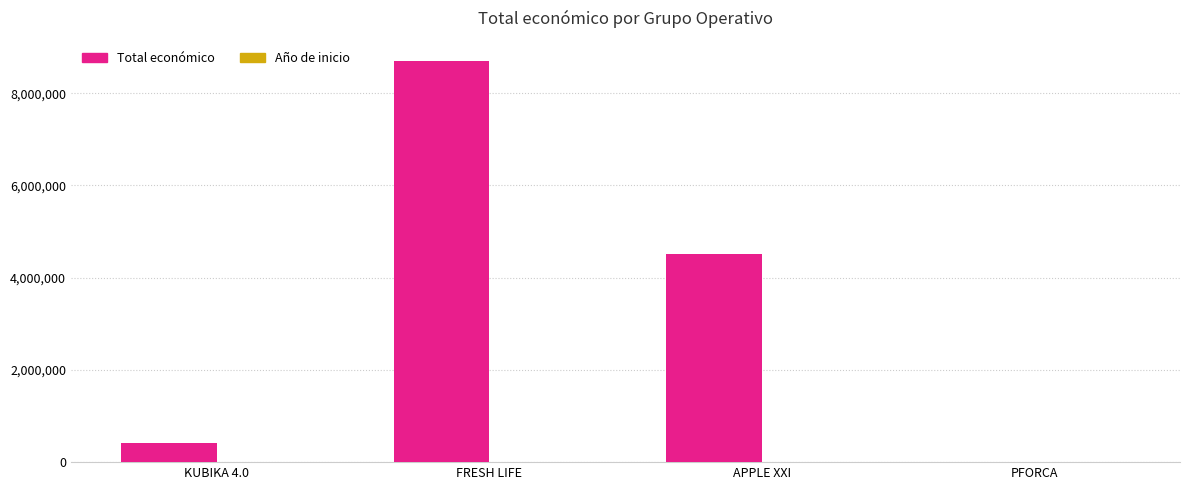

True or false: Total económico has a value of 0 at PFORCA.

True